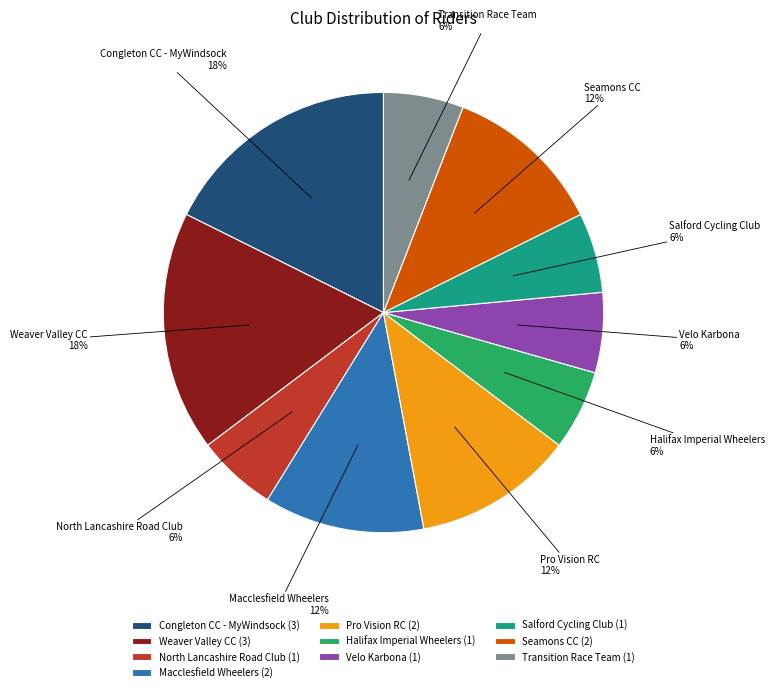

Does North Lancashire Road Club represent more than half of the total?

No